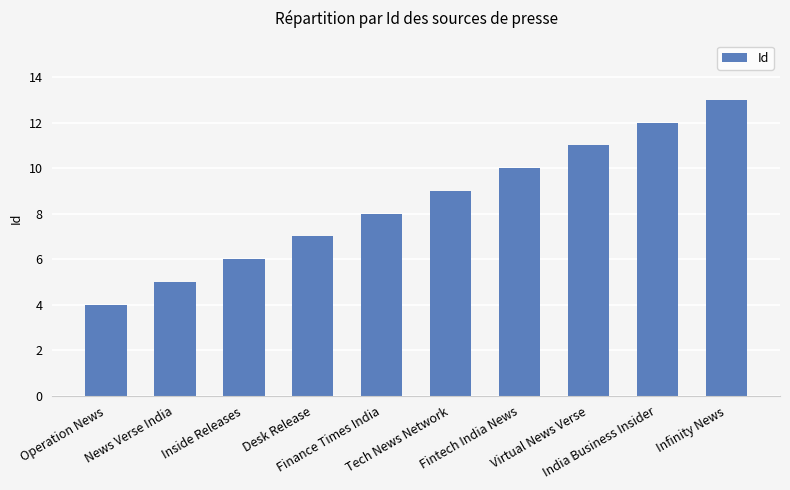

How many values are below 9?

5